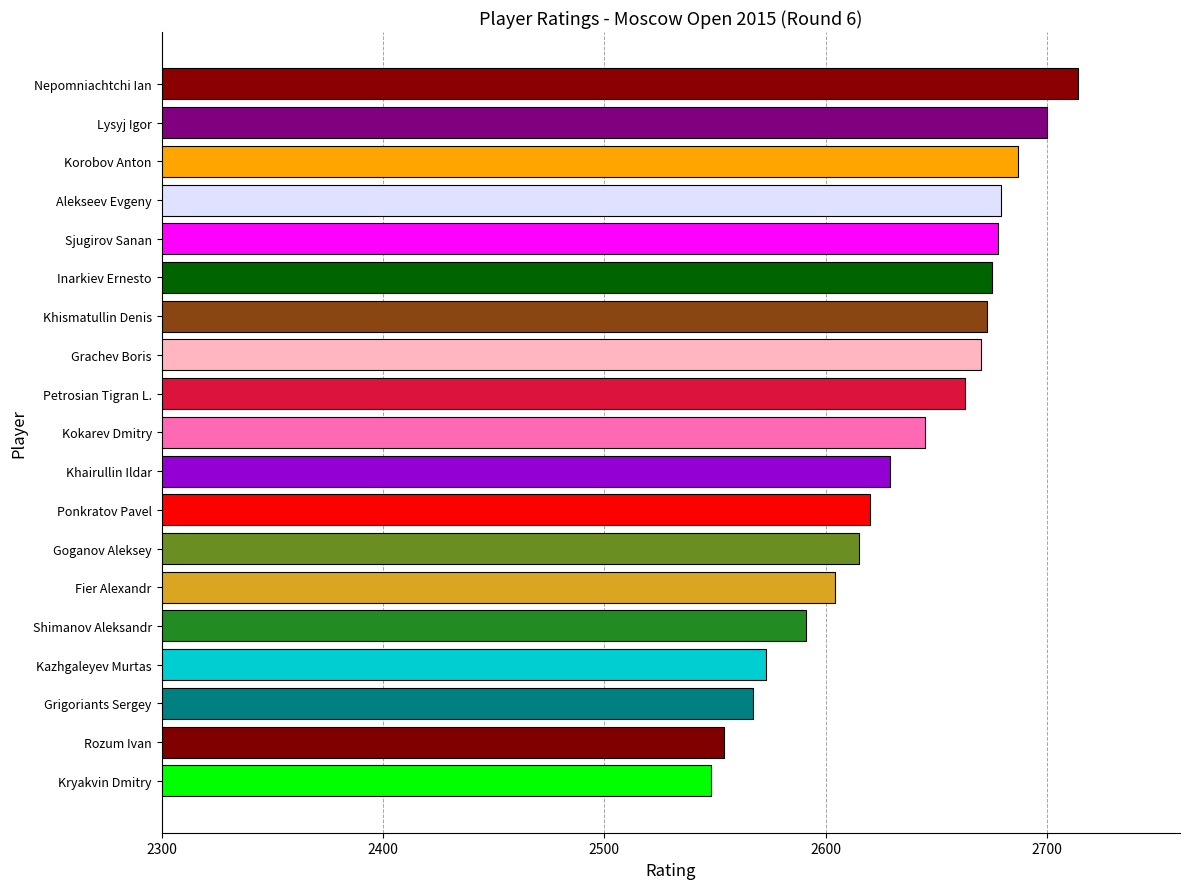

How many data points does each series have?

19